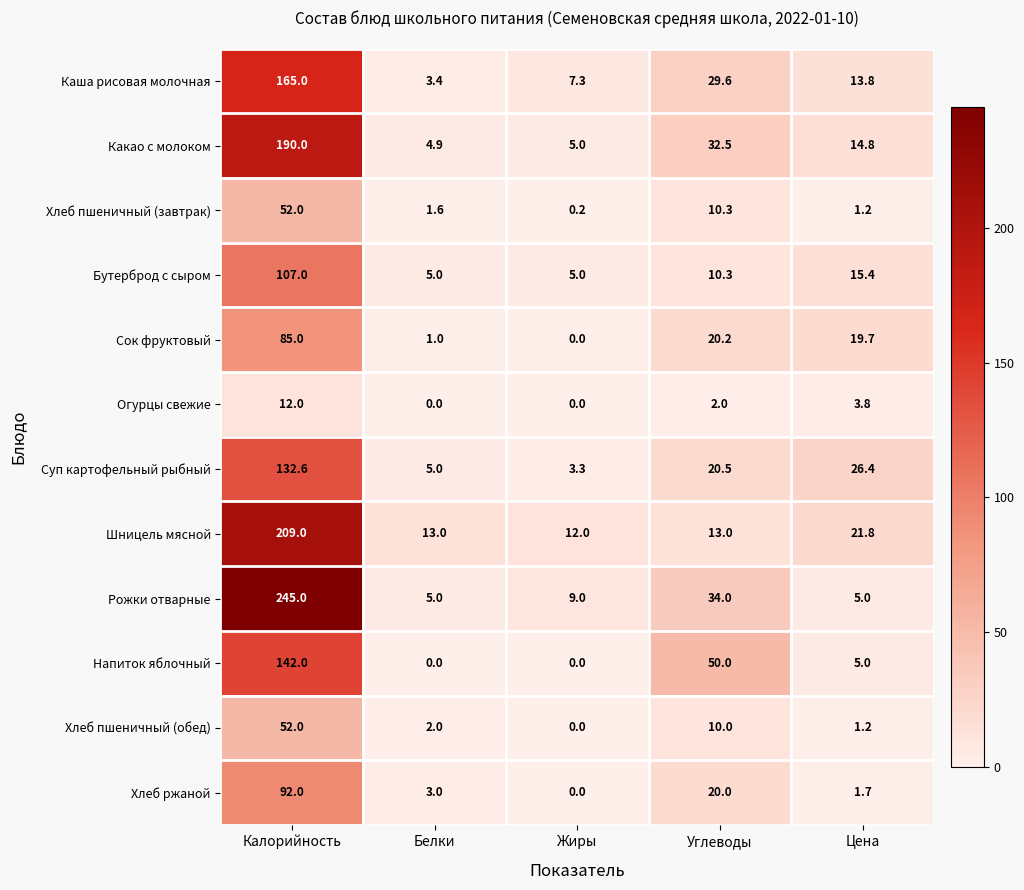

How many data points does each series have?

5